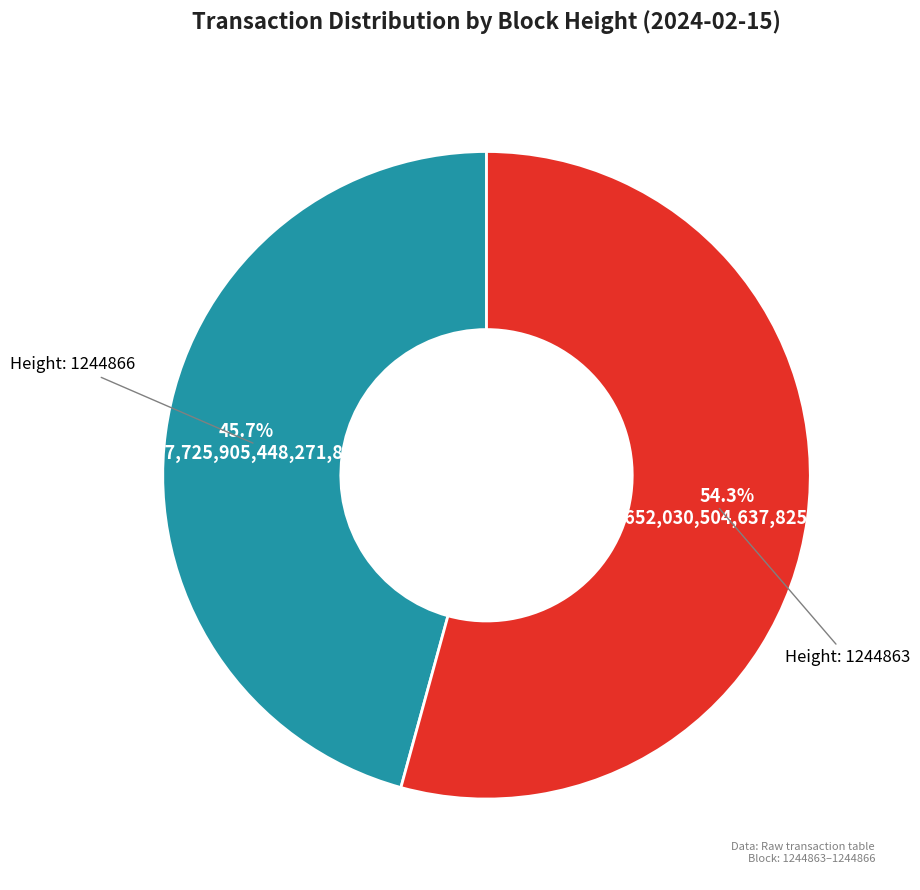

Count the number of slices in the pie.

2